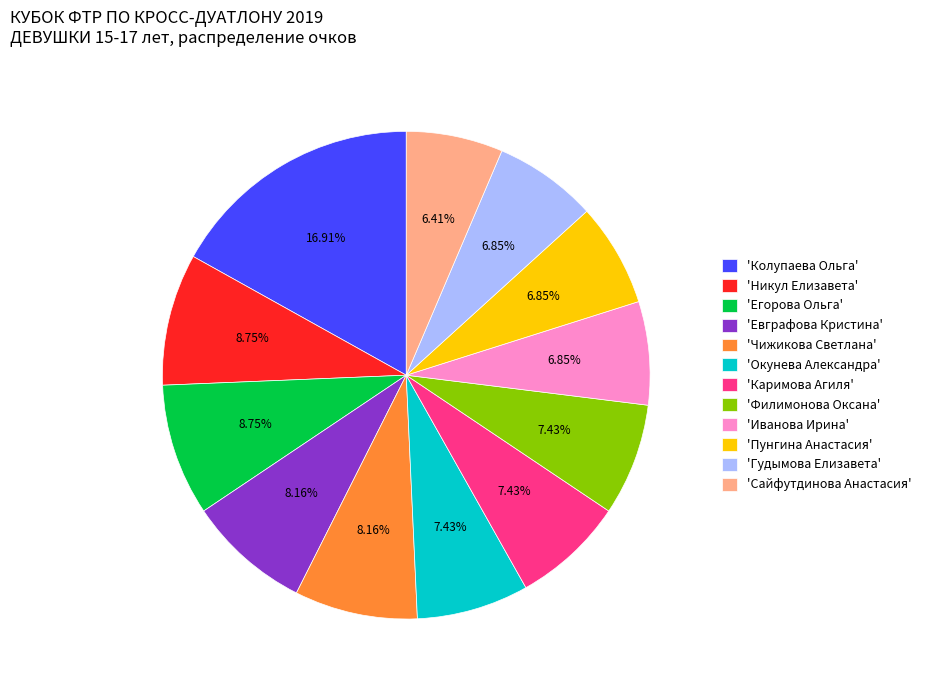

What is the ratio of the value at 'Евграфова Кристина' to the value at 'Гудымова Елизавета'?

1.2